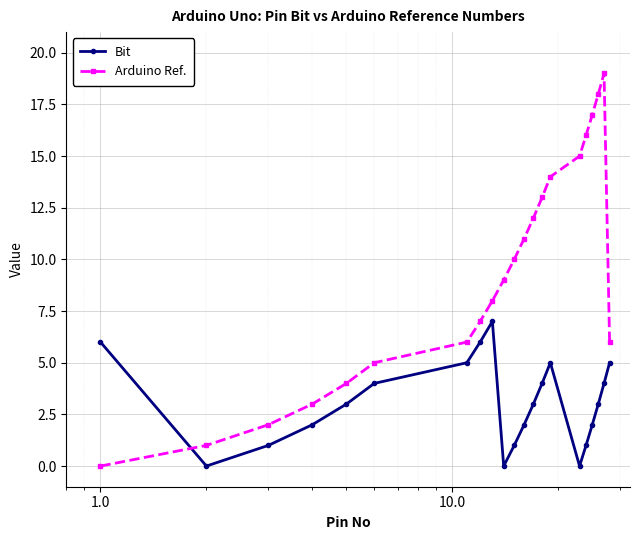

Which series ends up on top after the final intersection of Bit and Arduino Ref.?

Arduino Ref.